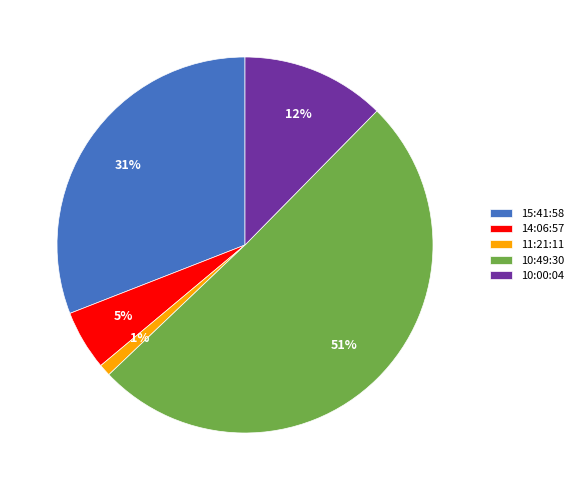

Which category has the smallest portion of the pie?

11:21:11